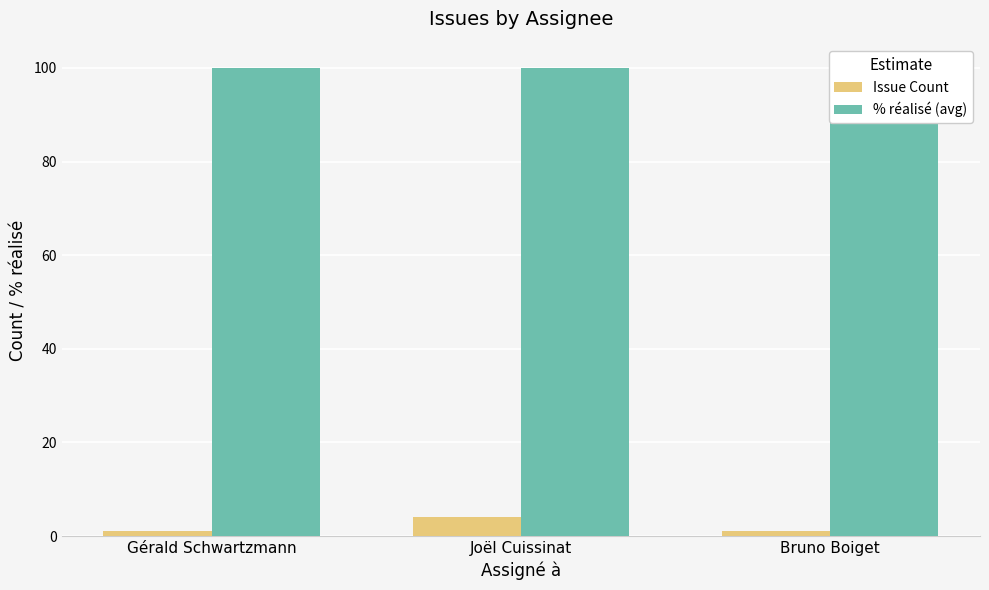

Is it true that Issue Count equals 4 at Joël Cuissinat?

True